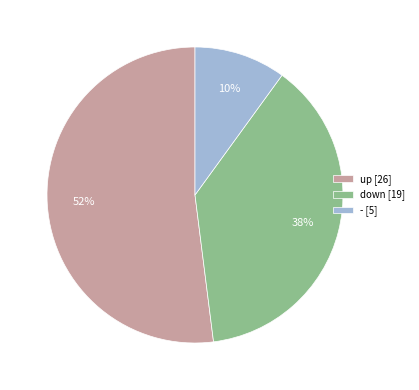

Rank the categories by value from lowest to highest.

-, down, up